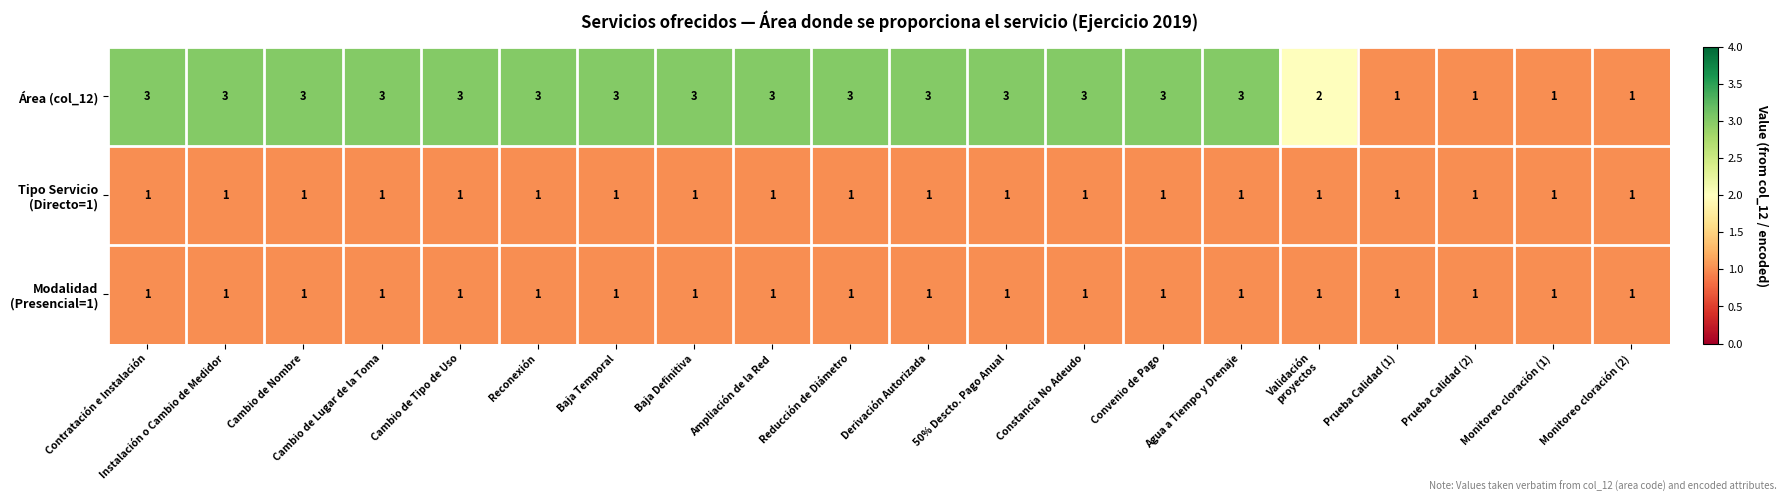

How many Área (col_12) values are between 3 and 4?

15